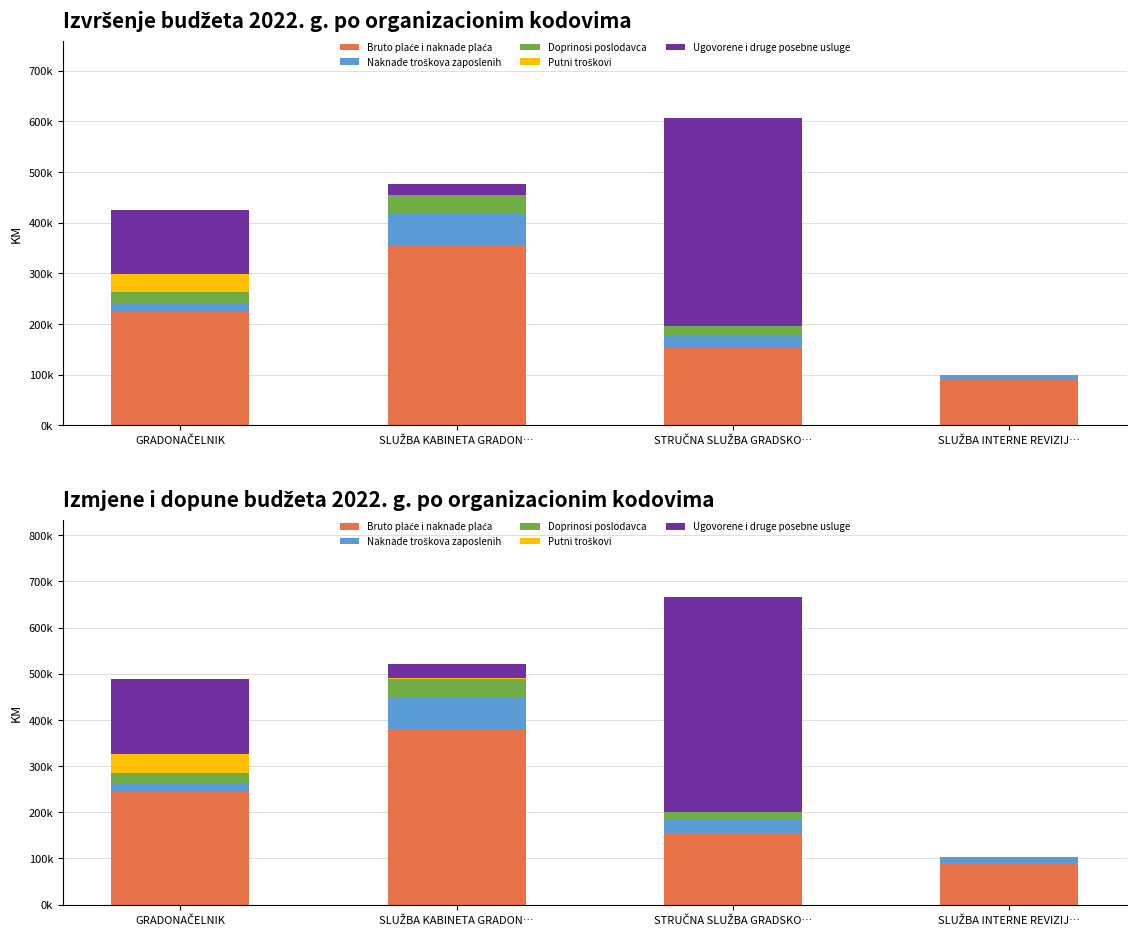

What is the label of the 3rd bar from the right?

SLUŽBA KABINETA GRADON…